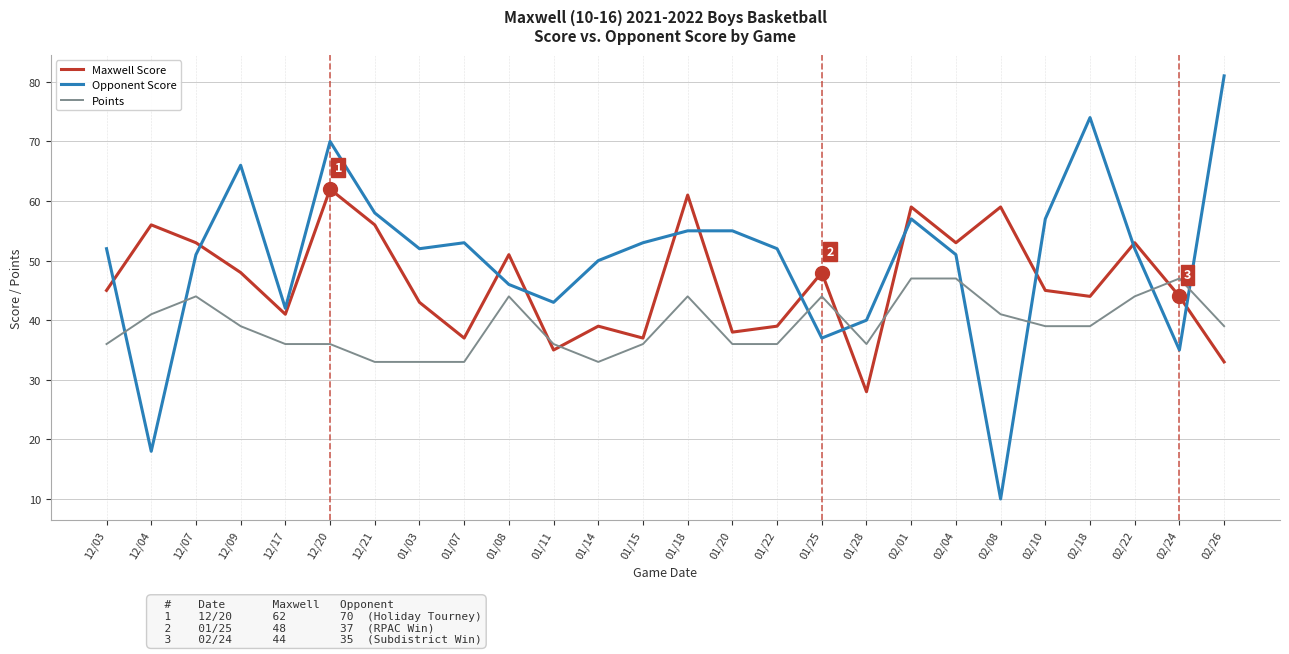

What position from the right is 02/01?

8